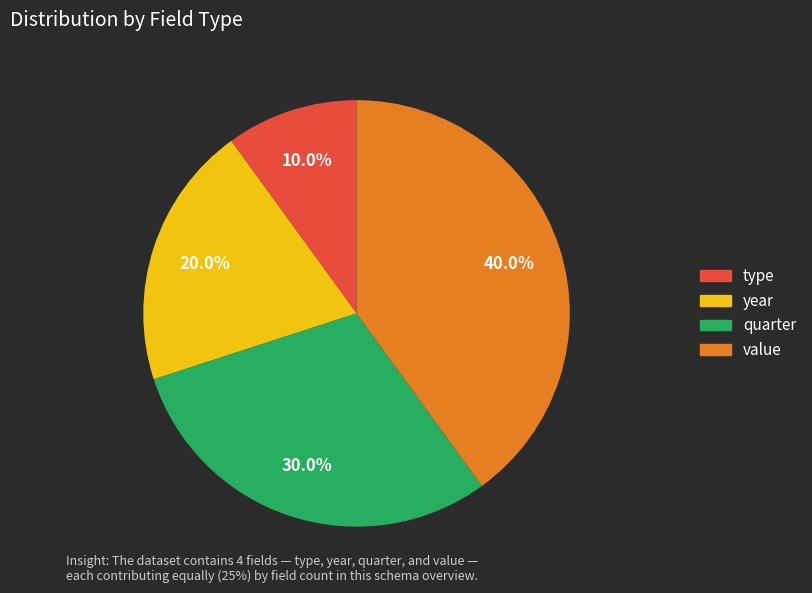

The value slice represents 40% of the pie. True or false?

True